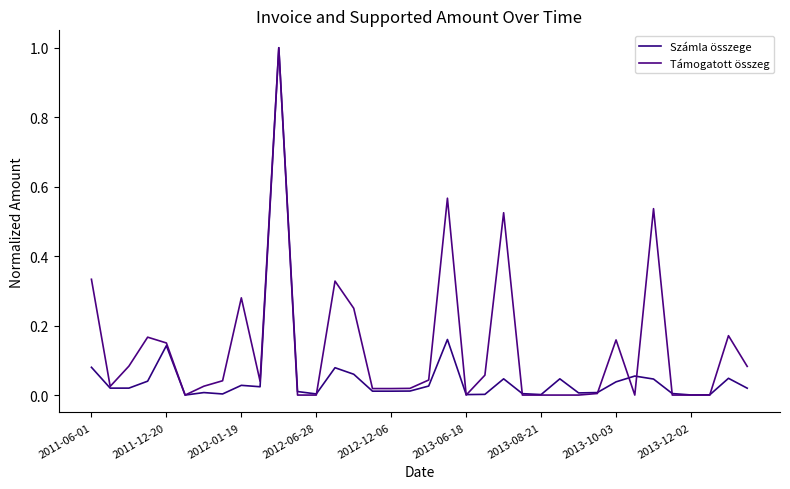

How many lines are shown in the chart?

2